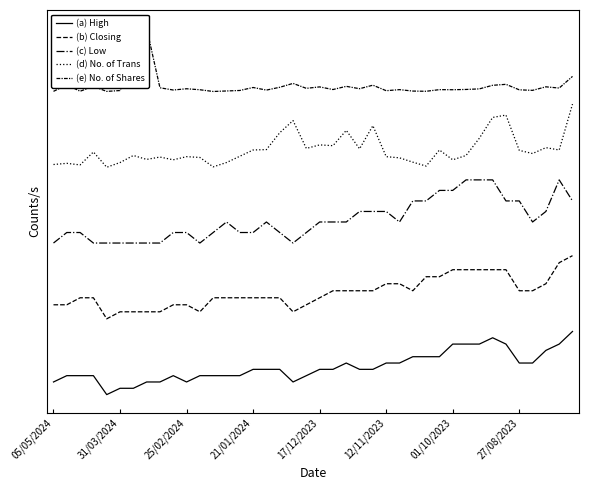

Count the number of categories in the chart.

40